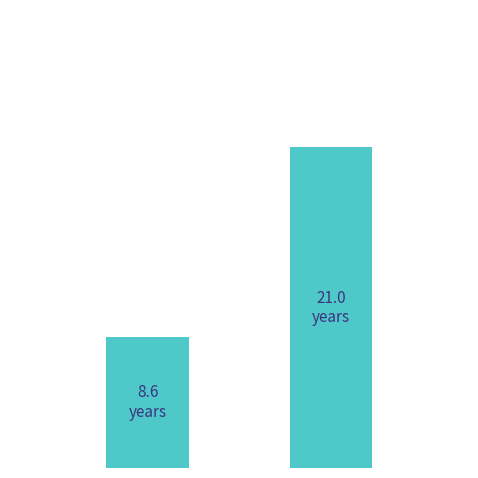

Does the chart contain any negative values?

No